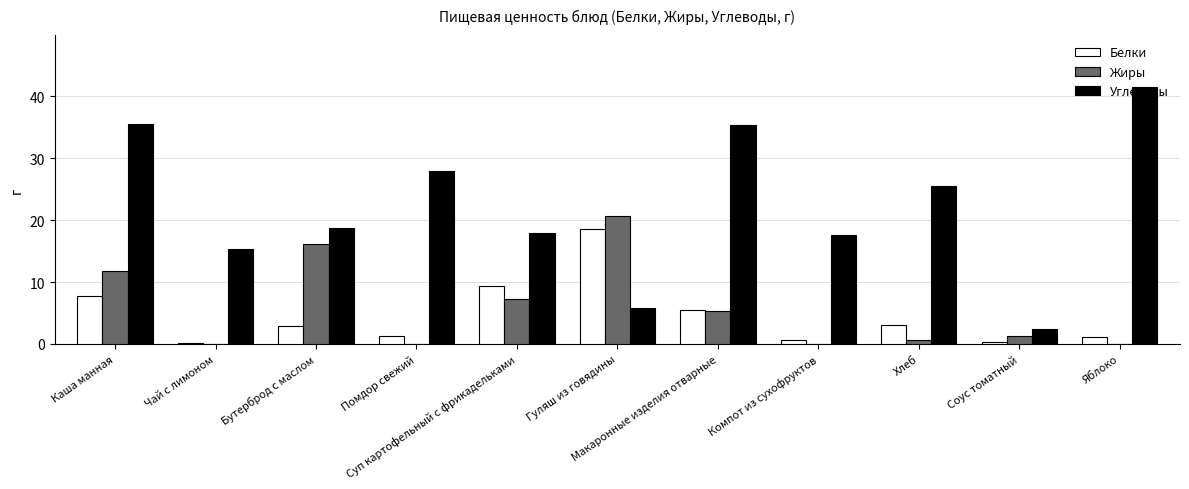

At which label does Белки first exceed 2?

Каша манная